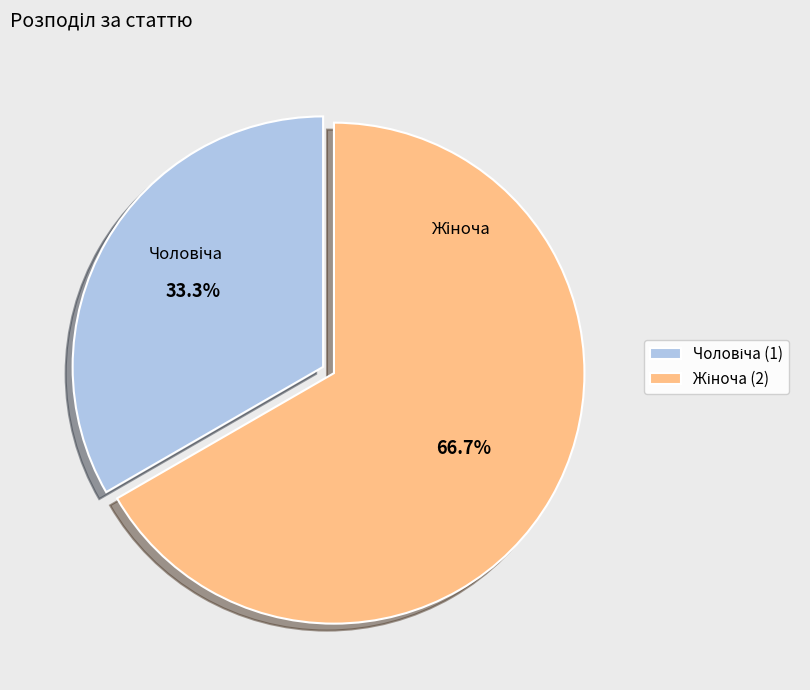

To the nearest percent, what is the average slice percentage?

50%